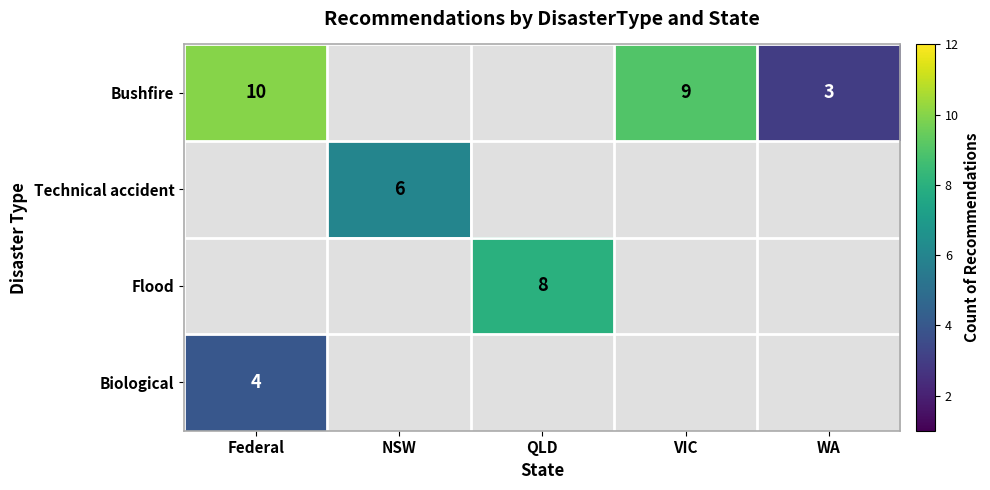

The value of Bushfire at WA is 3. True or false?

True